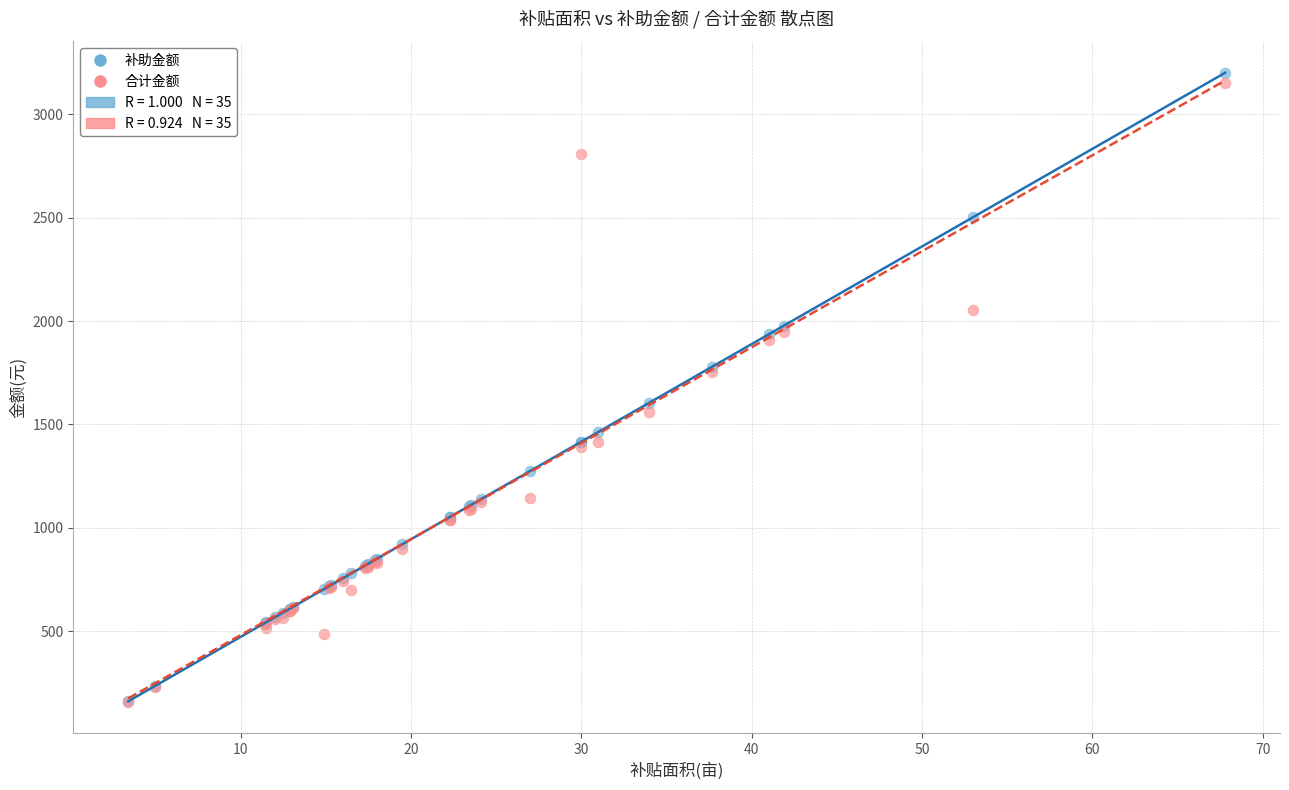

In the 合计金额 series, what Y value is closest to 1655?

1558.1